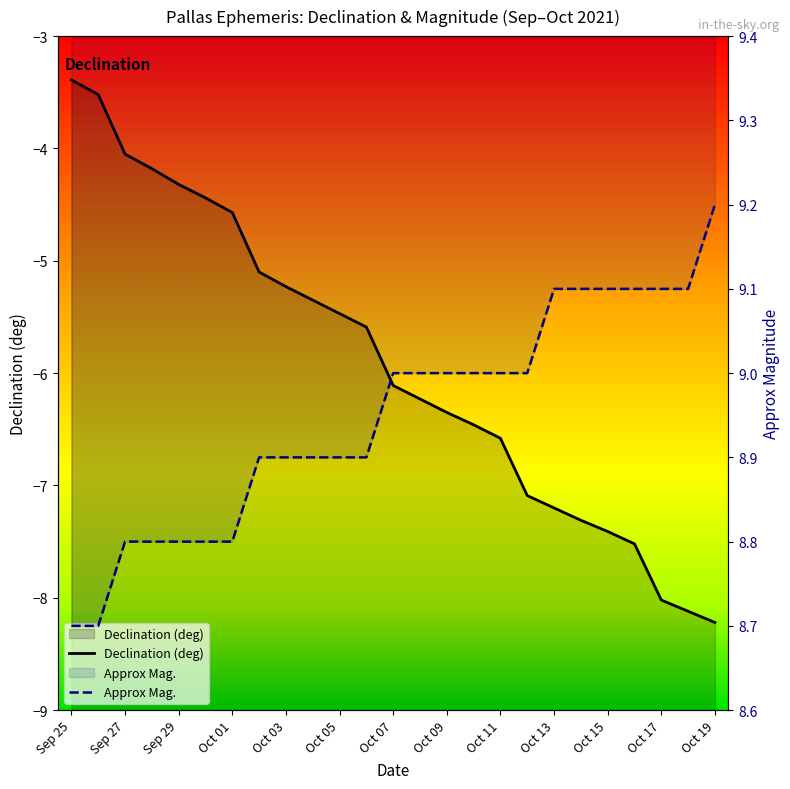

How many distinct data groups are displayed?

2